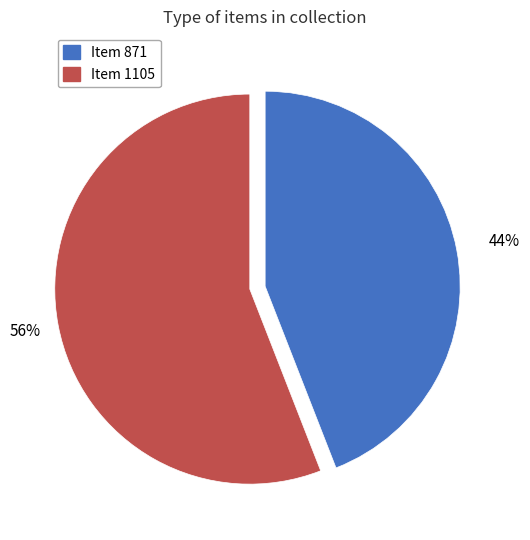

Is there a majority slice in this chart?

Yes